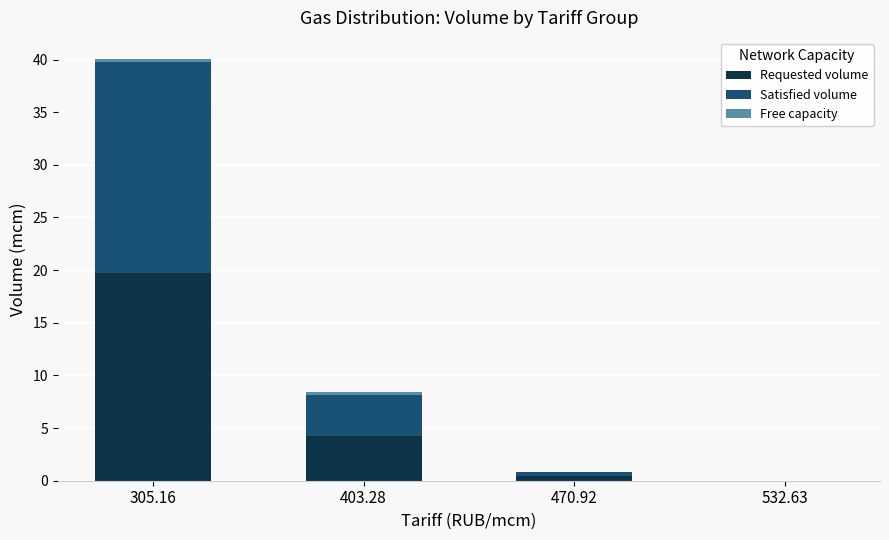

True or false: Requested volume has a value of 0.4 at 470.92.

True